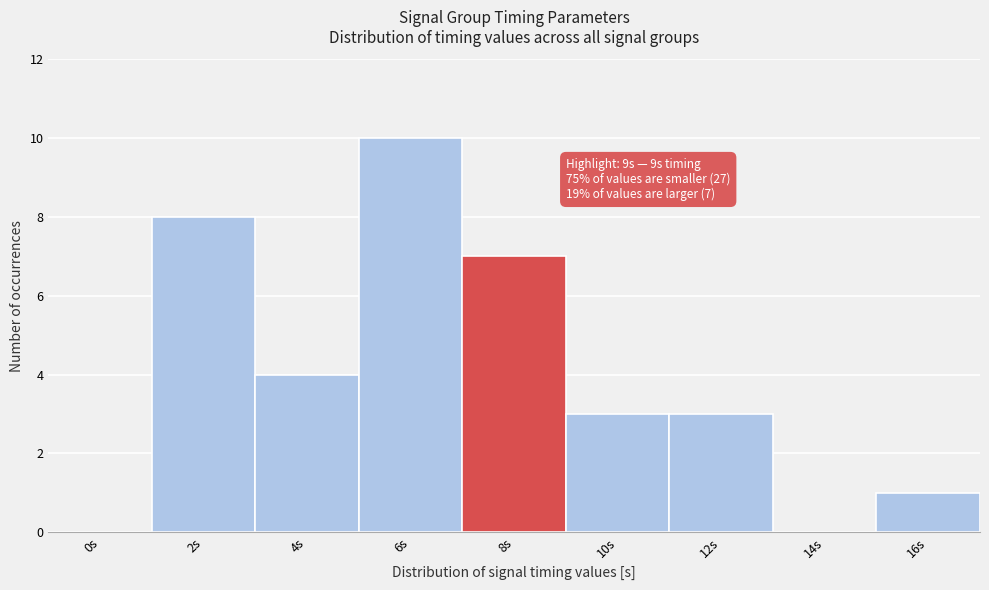

Reading right to left, extract all data points from this chart.

16s=1	14s=0	12s=3	10s=3	8s=7	6s=10	4s=4	2s=8	0s=0